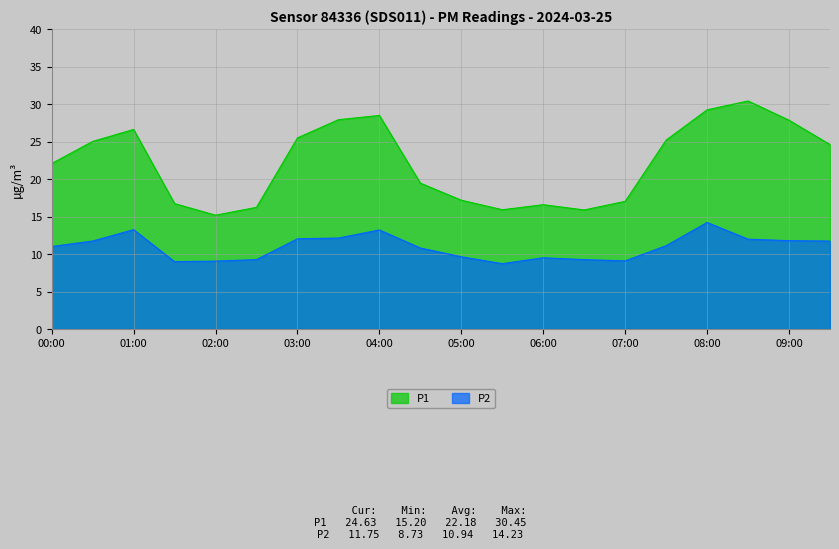

Reading left to right, list all the values displayed in this chart.

P1: 00:00=22.1	00:30=25.1	01:00=26.6	01:30=16.8	02:00=15.2	02:30=16.2	03:00=25.5	03:30=27.9	04:00=28.5	04:30=19.5	05:00=17.2	05:30=15.9	06:00=16.6	06:30=15.9	07:00=17.1	07:30=25.2	08:00=29.3	08:30=30.4	09:00=27.9	09:30=24.6
P2: 00:00=11.0	00:30=11.8	01:00=13.3	01:30=9.0	02:00=9.1	02:30=9.3	03:00=12.1	03:30=12.2	04:00=13.2	04:30=10.8	05:00=9.7	05:30=8.7	06:00=9.5	06:30=9.3	07:00=9.1	07:30=11.1	08:00=14.2	08:30=12.0	09:00=11.8	09:30=11.8